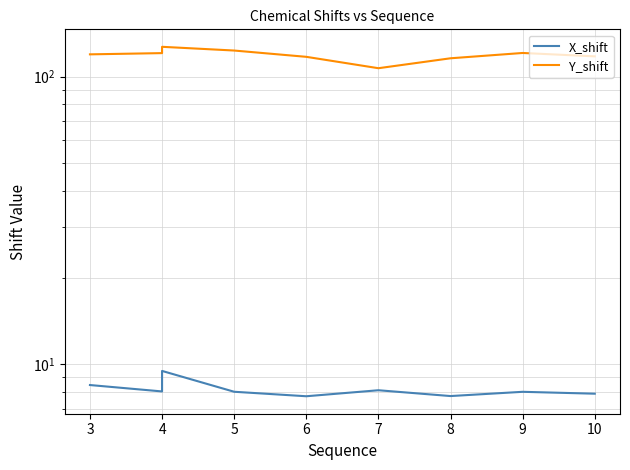

Which series has the widest spread of values?

Y_shift